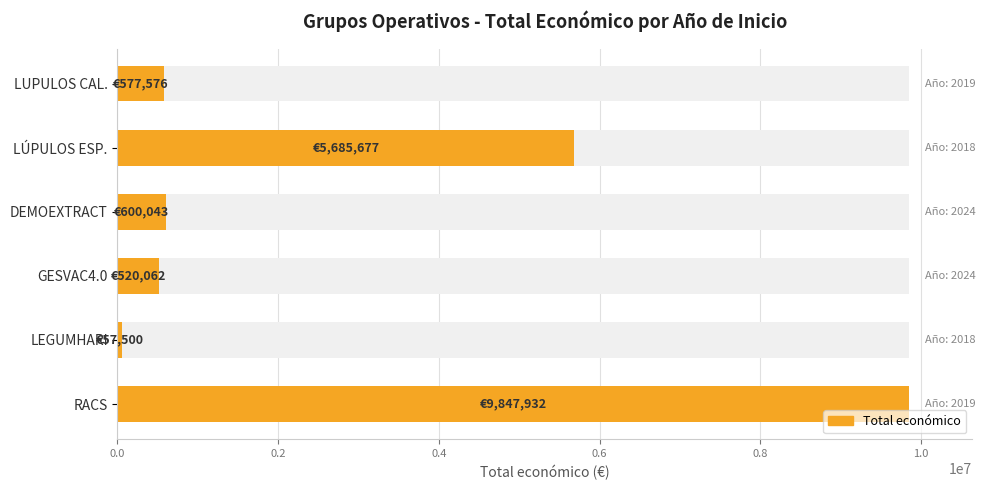

What is the ratio of the value at 1.0 to the value at 0.2?

10.0